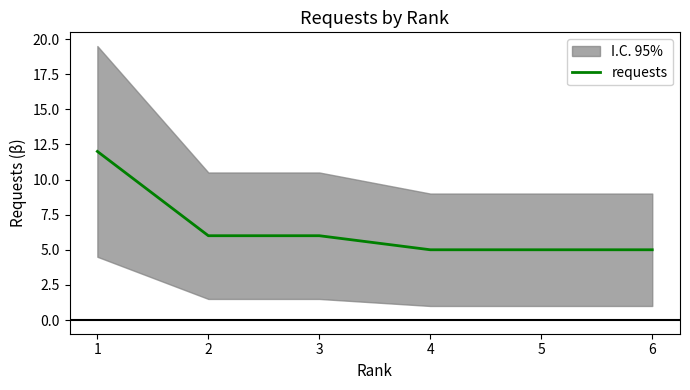

At which label is the value closest to 8?

2